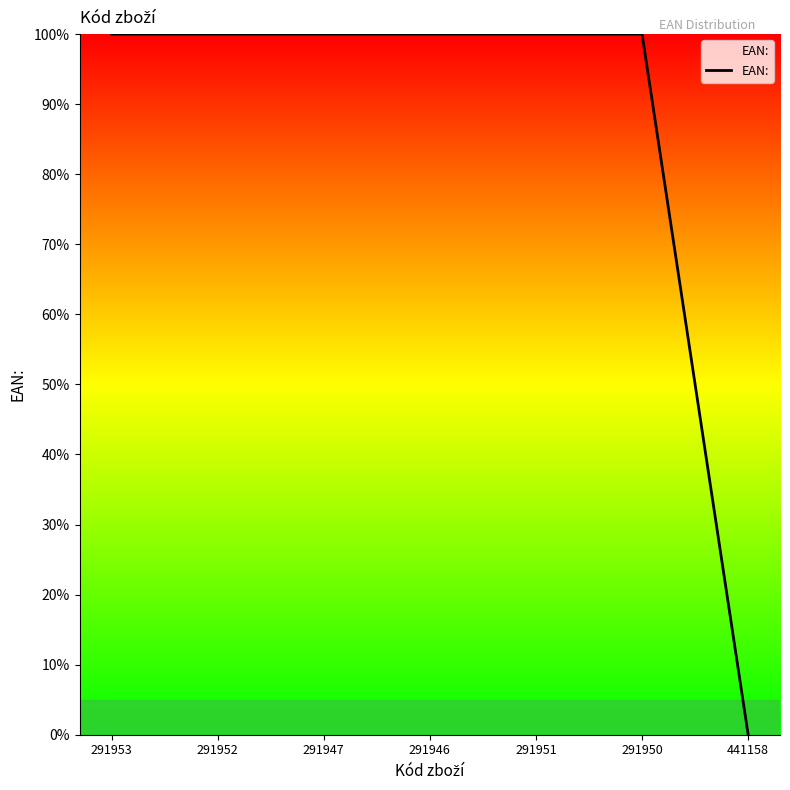

Approximately how many times larger is the value at 291951 compared to 291950?

1.0